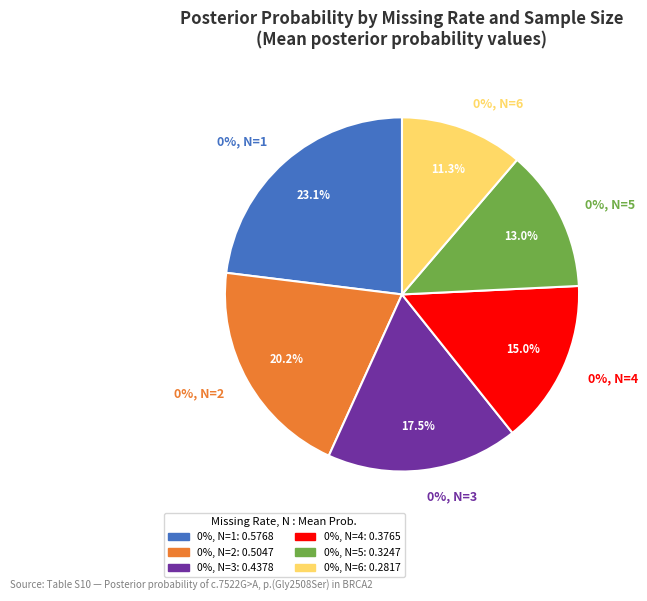

To the nearest percent, what percentage of the pie is Missing rate 0, N=1?

23%